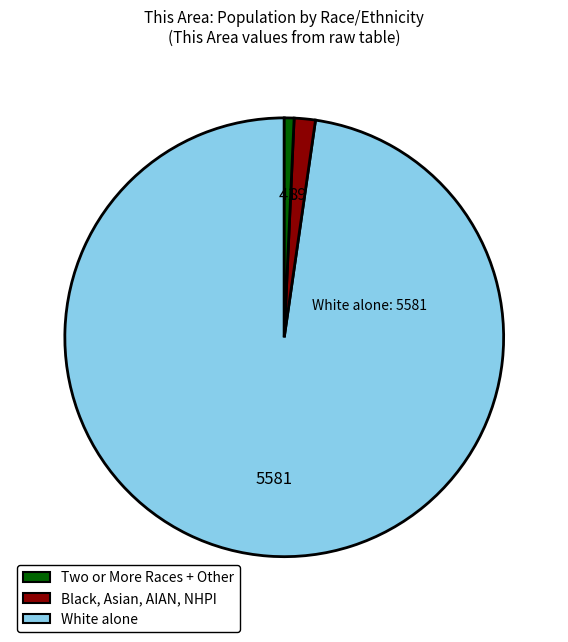

Rank the categories by value from highest to lowest.

Two or More Races + Other, Black, Asian, AIAN, NHPI, White alone